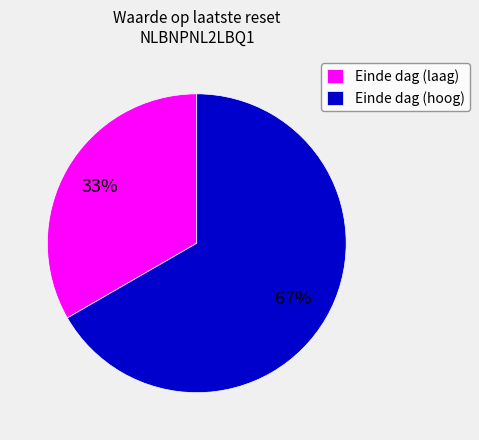

Count the number of slices in the pie.

2